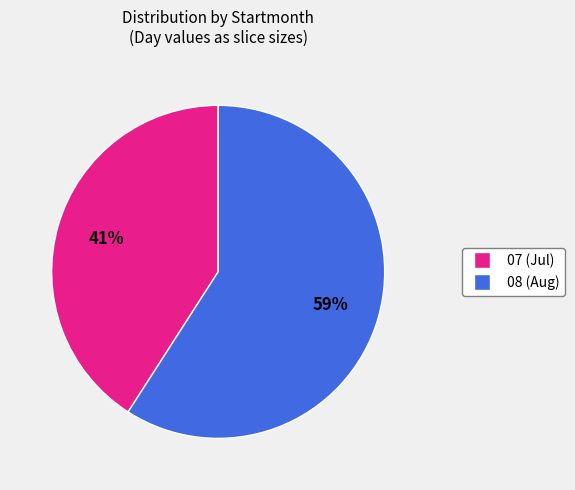

Rank the categories by value from lowest to highest.

07, 08